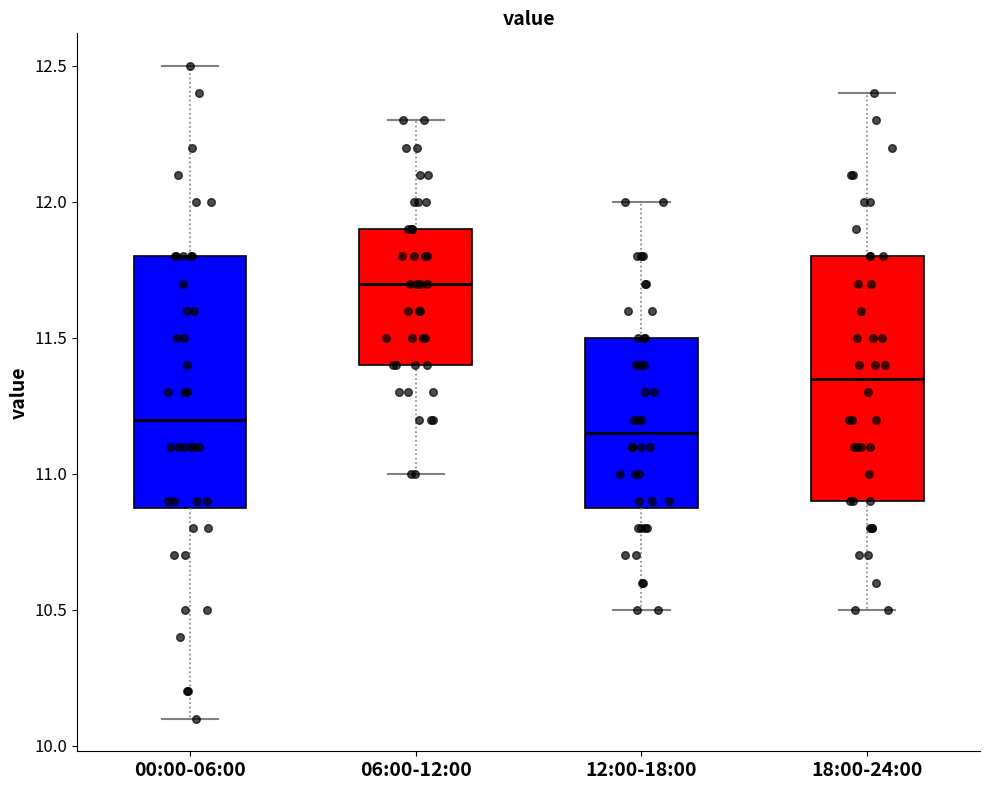

Where is the upper edge of the box for 18:00-24:00 on the y-axis? The values are not printed on the chart, so give them approximately, as read against the axis.

11.80